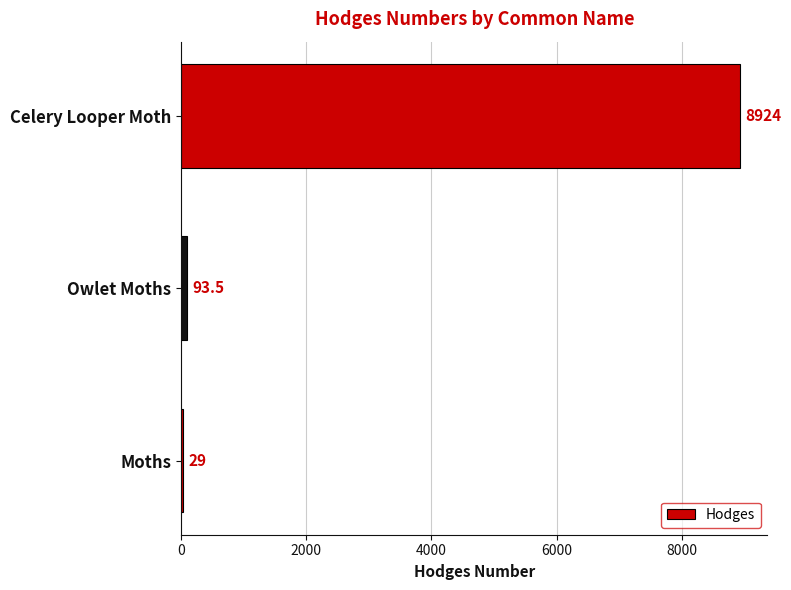

Where is the data nearest to the value 4476?

Owlet Moths